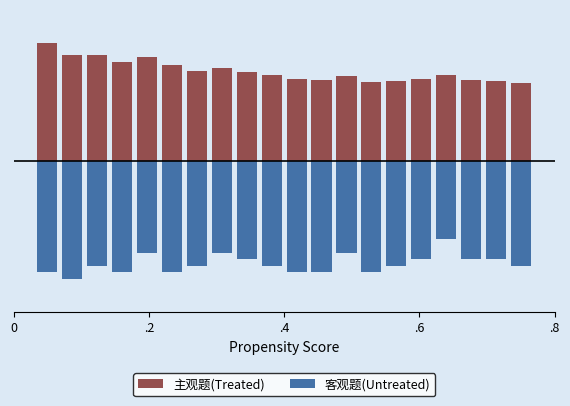

Count the number of categories in the chart.

20